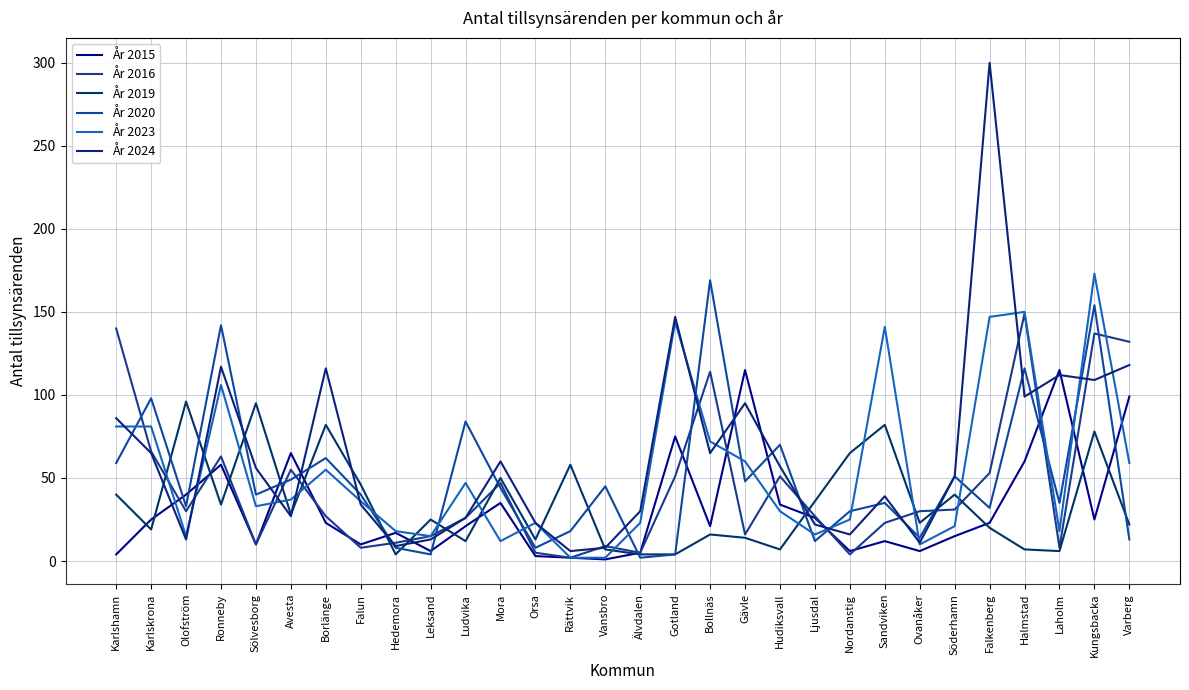

True or false: År 2020 has a value of 51 at Söderhamn.

True